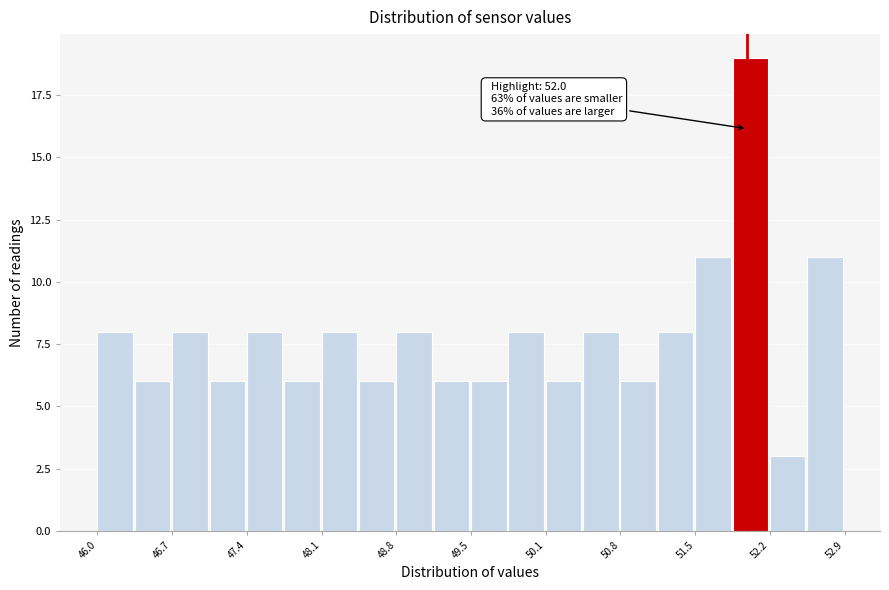

Read against the x-axis, roughly where is the centre of the tallest bar?

52.0